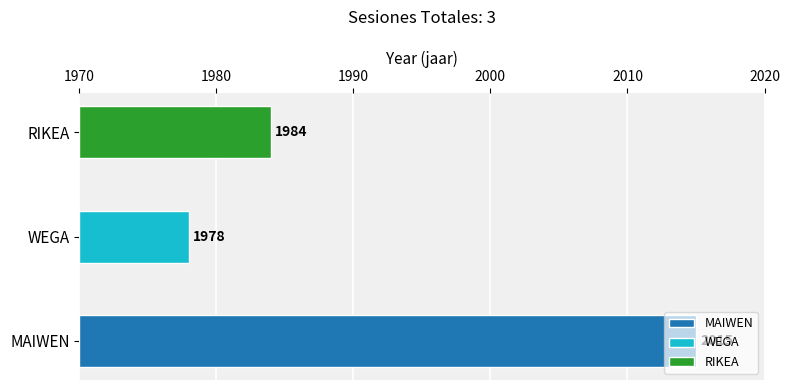

List the labels in order of value, largest first.

MAIWEN, RIKEA, WEGA